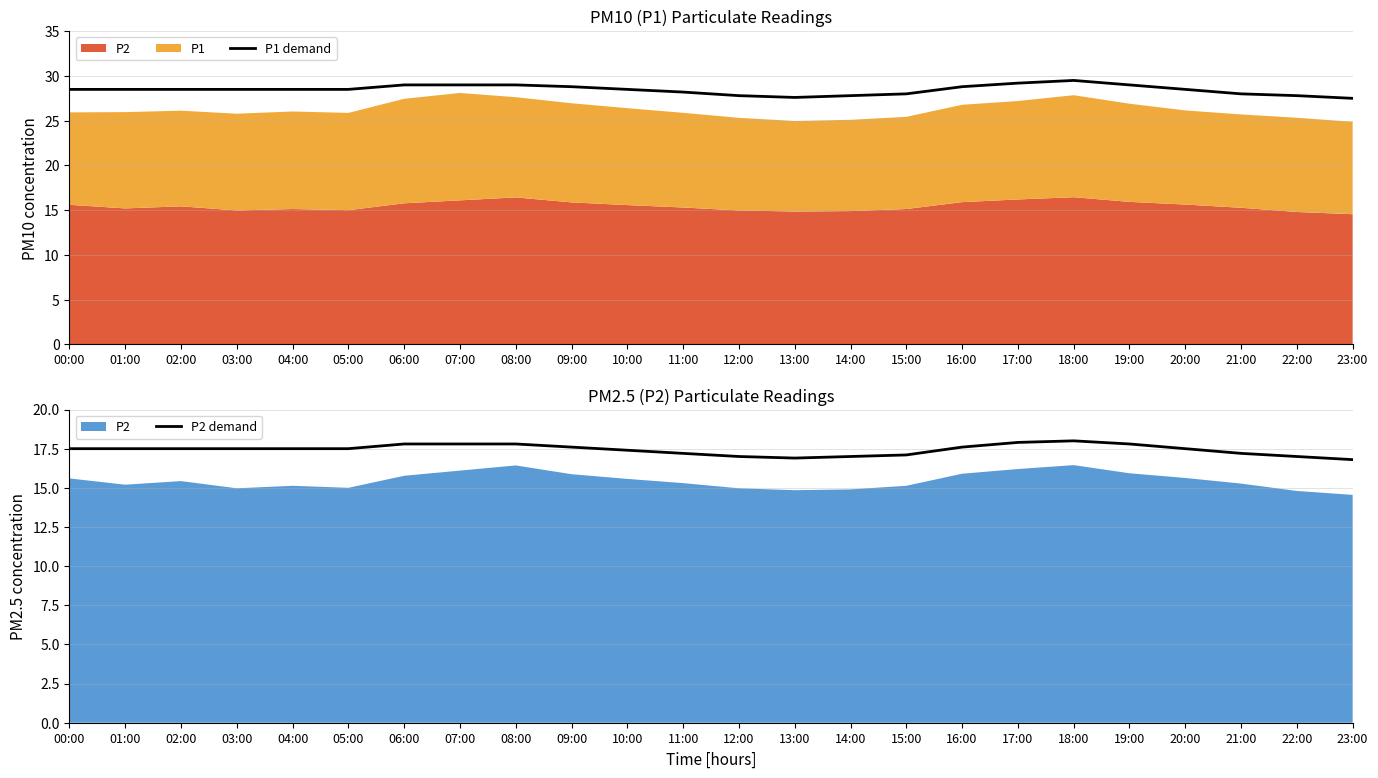

True or false: P1 demand and P2 demand intersect in this chart.

False